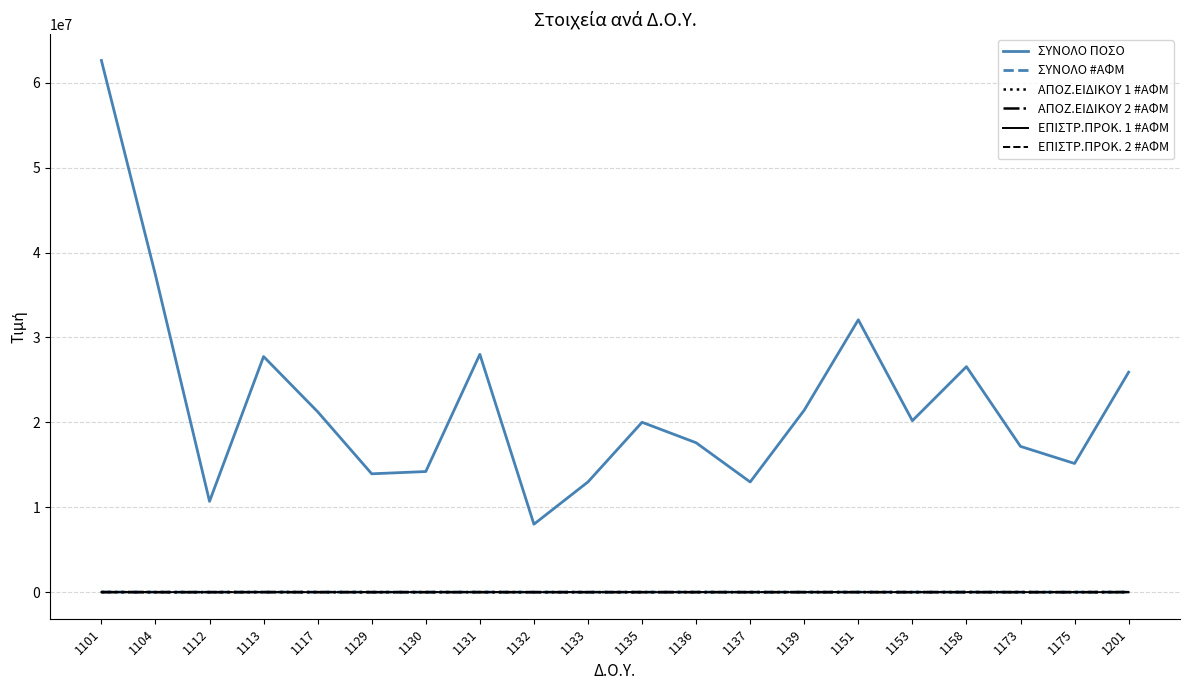

True or false: ΕΠΙΣΤΡ.ΠΡΟΚ. 2 #ΑΦΜ and ΣΥΝΟΛΟ ΠΟΣΟ cross at least once.

False